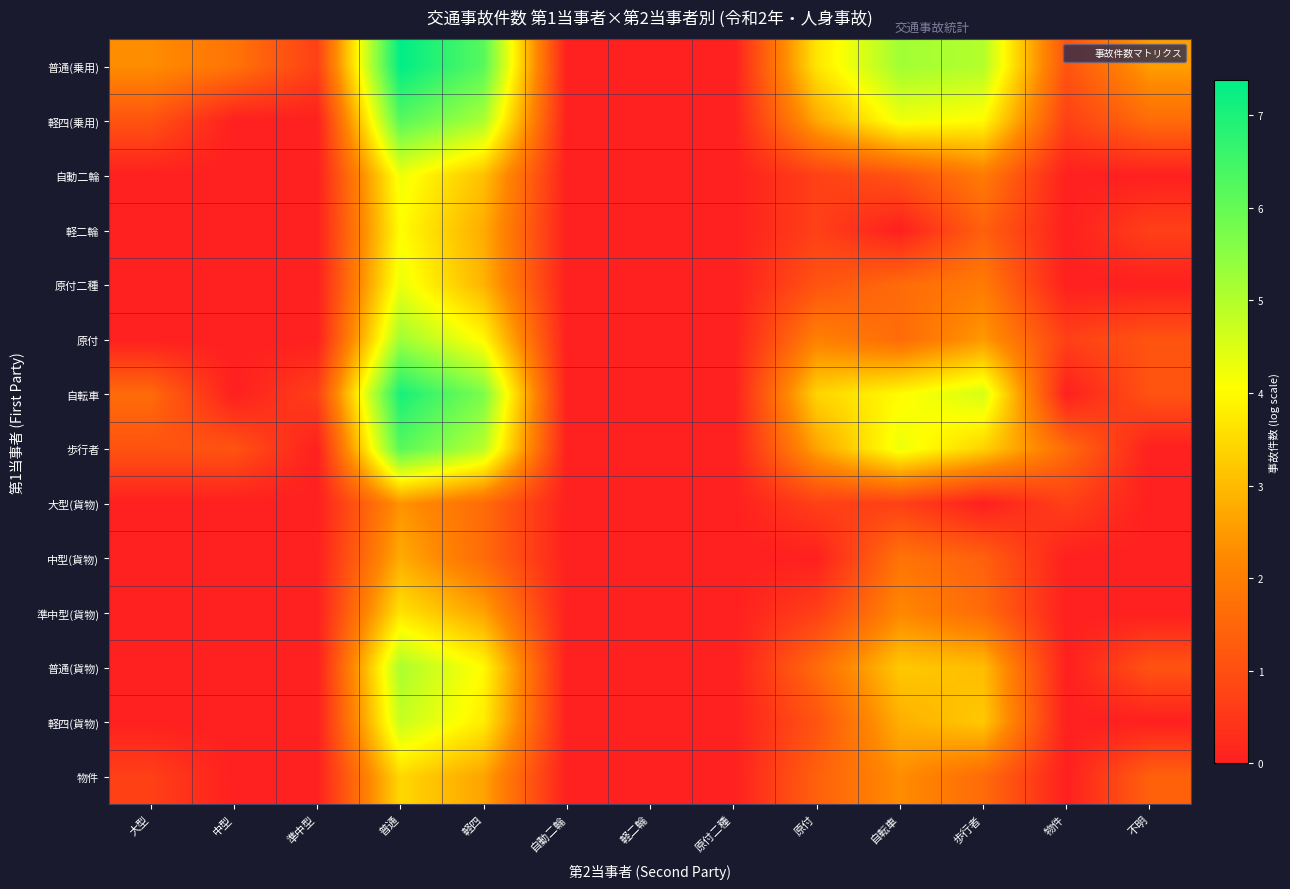

Reading right to left, what are all the values shown in this chart?

普通(乗用): 不明=2.6	物件=1.1	歩行者=5.0	自転車=5.2	原付=3.7	原付二種=0.0	軽二輪=0.0	自動二輪=0.0	軽四=6.2	普通=7.4	準中型=0.7	中型=1.8	大型=2.3
軽四(乗用): 不明=1.6	物件=0.7	歩行者=4.0	自転車=4.2	原付=2.7	原付二種=0.0	軽二輪=0.0	自動二輪=0.0	軽四=5.1	普通=6.2	準中型=0.0	中型=0.0	大型=1.1
自動二輪: 不明=0.0	物件=0.0	歩行者=1.9	自転車=1.1	原付=0.7	原付二種=0.0	軽二輪=0.0	自動二輪=0.0	軽四=3.1	普通=4.2	準中型=0.0	中型=0.0	大型=0.0
軽二輪: 不明=0.7	物件=0.0	歩行者=1.4	自転車=0.0	原付=0.7	原付二種=0.0	軽二輪=0.0	自動二輪=0.0	軽四=2.8	普通=4.0	準中型=0.0	中型=0.0	大型=0.0
原付二種: 不明=0.0	物件=0.0	歩行者=1.9	自転車=1.6	原付=1.1	原付二種=0.0	軽二輪=0.0	自動二輪=0.0	軽四=2.9	普通=4.3	準中型=0.0	中型=0.0	大型=0.0
原付: 不明=1.1	物件=0.7	歩行者=2.5	自転車=1.6	原付=2.1	原付二種=0.0	軽二輪=0.0	自動二輪=0.0	軽四=4.0	普通=5.2	準中型=0.0	中型=0.0	大型=0.0
自転車: 不明=1.1	物件=0.0	歩行者=4.6	自転車=4.0	原付=3.4	原付二種=0.0	軽二輪=0.0	自動二輪=0.0	軽四=5.7	普通=7.1	準中型=0.7	中型=0.0	大型=1.6
歩行者: 不明=0.0	物件=1.6	歩行者=3.4	自転車=4.3	原付=2.6	原付二種=0.0	軽二輪=0.0	自動二輪=0.0	軽四=4.9	普通=6.2	準中型=0.0	中型=1.1	大型=1.1
大型(貨物): 不明=0.0	物件=0.7	歩行者=0.0	自転車=0.7	原付=0.7	原付二種=0.0	軽二輪=0.0	自動二輪=0.0	軽四=1.6	普通=2.4	準中型=0.0	中型=0.0	大型=0.0
中型(貨物): 不明=0.0	物件=0.0	歩行者=1.4	自転車=1.8	原付=0.0	原付二種=0.0	軽二輪=0.0	自動二輪=0.0	軽四=1.6	普通=2.8	準中型=0.0	中型=0.0	大型=0.0
準中型(貨物): 不明=0.0	物件=0.0	歩行者=1.6	自転車=2.2	原付=0.7	原付二種=0.0	軽二輪=0.0	自動二輪=0.0	軽四=2.6	普通=3.6	準中型=0.0	中型=0.0	大型=0.0
普通(貨物): 不明=1.1	物件=0.0	歩行者=3.0	自転車=3.2	原付=1.6	原付二種=0.0	軽二輪=0.0	自動二輪=0.0	軽四=4.0	普通=5.1	準中型=0.0	中型=0.0	大型=0.0
軽四(貨物): 不明=0.0	物件=0.0	歩行者=3.2	自転車=2.8	原付=1.1	原付二種=0.0	軽二輪=0.0	自動二輪=0.0	軽四=3.8	普通=4.8	準中型=0.0	中型=0.0	大型=0.0
物件: 不明=1.4	物件=0.0	歩行者=1.6	自転車=2.3	原付=1.4	原付二種=0.0	軽二輪=0.0	自動二輪=0.0	軽四=2.6	普通=3.5	準中型=0.0	中型=0.0	大型=0.7